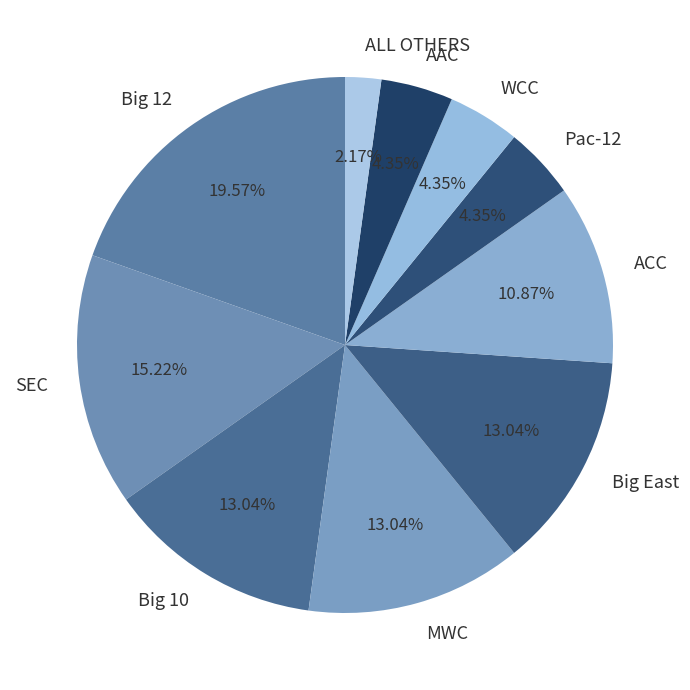

Does any single category account for the majority?

No